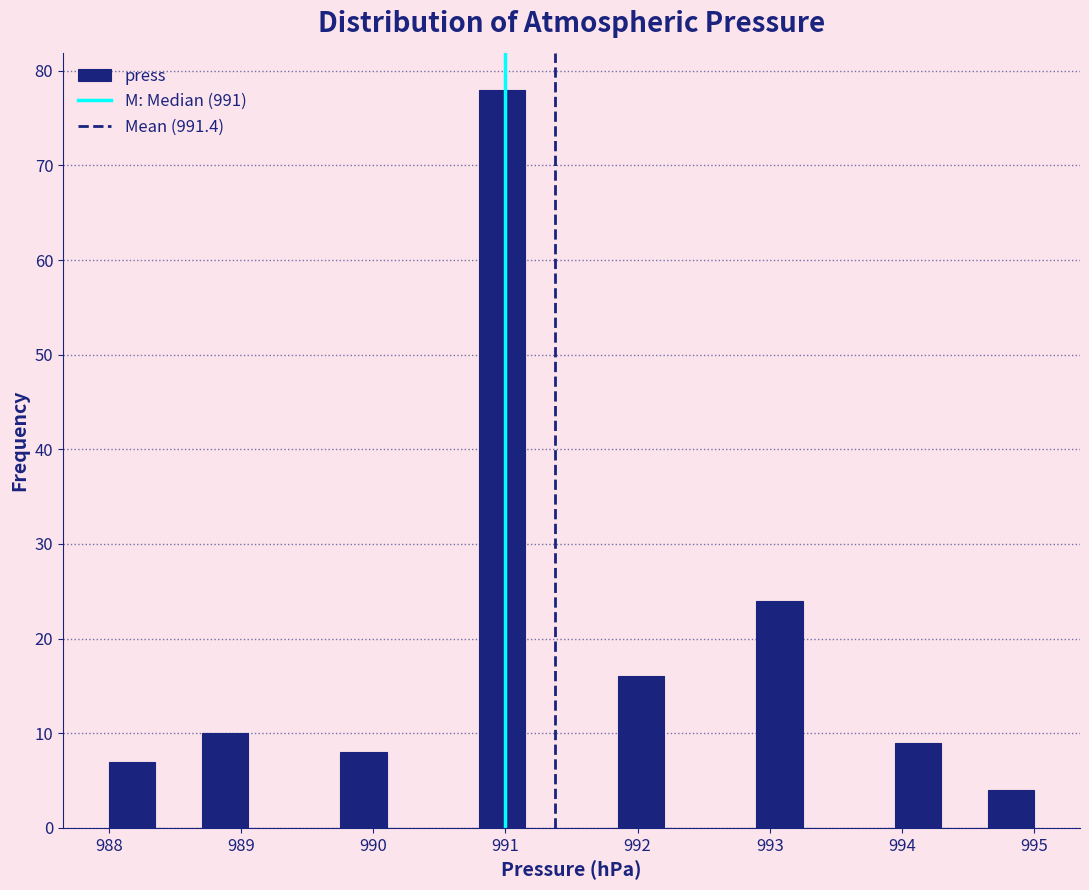

Read against the x-axis, roughly where is the centre of the tallest bar?

991.0